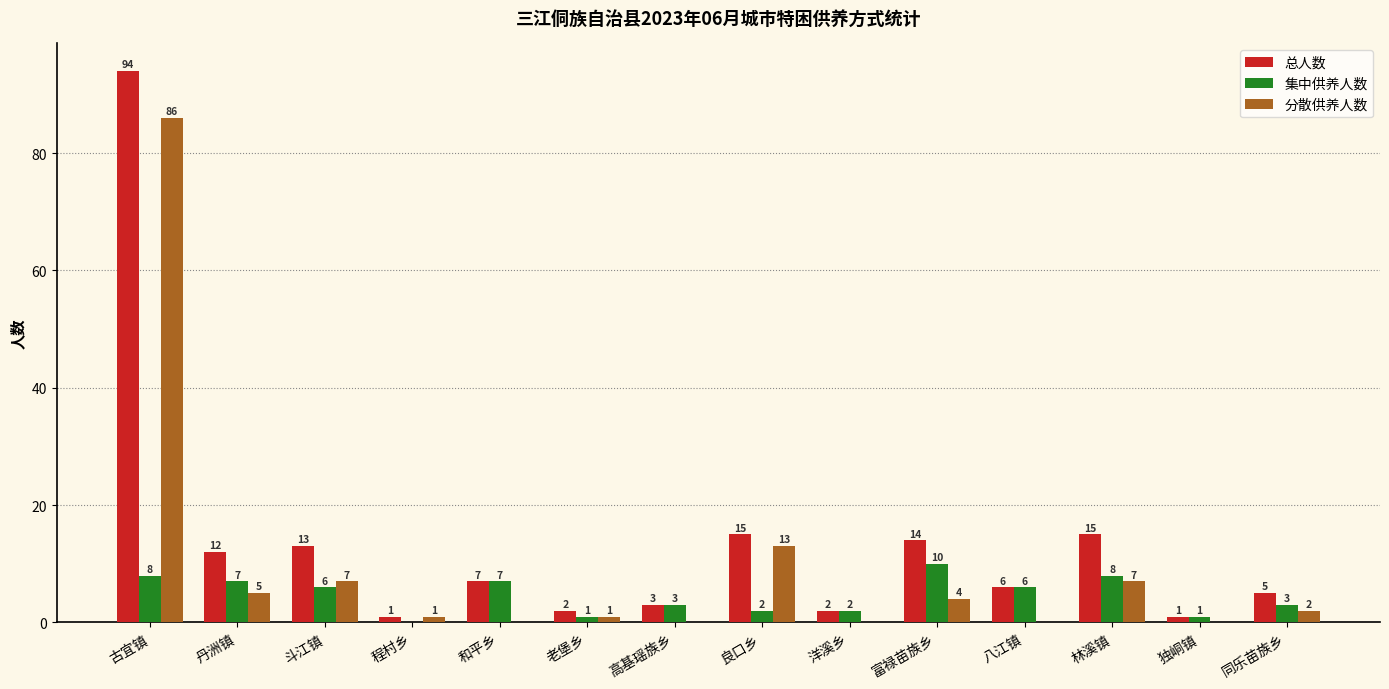

Between 老堡乡 and 同乐苗族乡, which series saw the biggest shift?

总人数